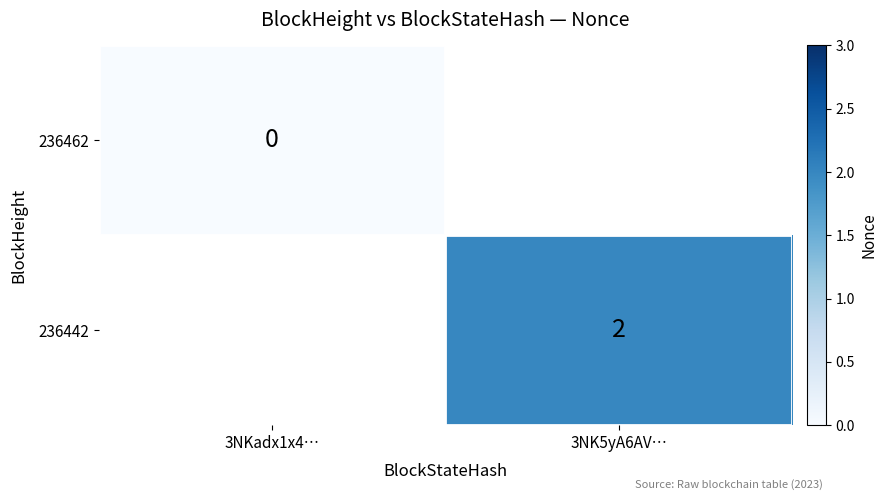

Is the value of 236442 at 3NK5yA6AV… greater than the value of 236462 at 3NKadx1x4…?

Yes